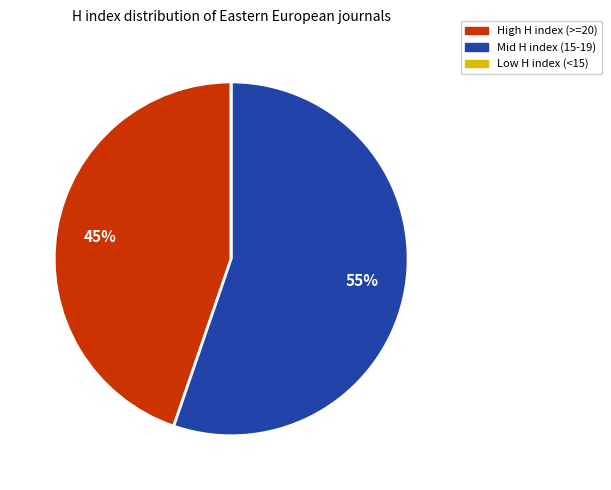

Does any single category account for the majority?

Yes